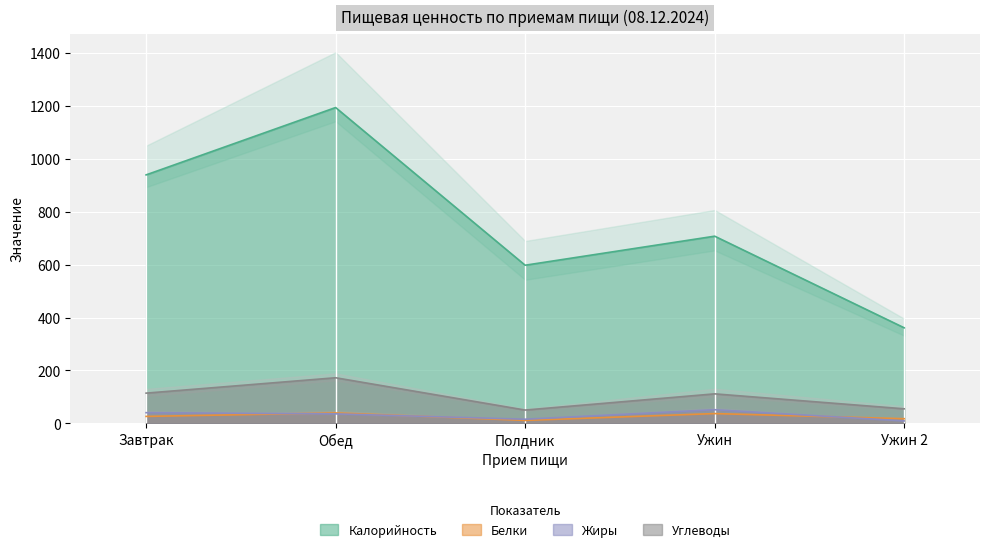

True or false: Белки has a value of 26.3 at Завтрак.

True